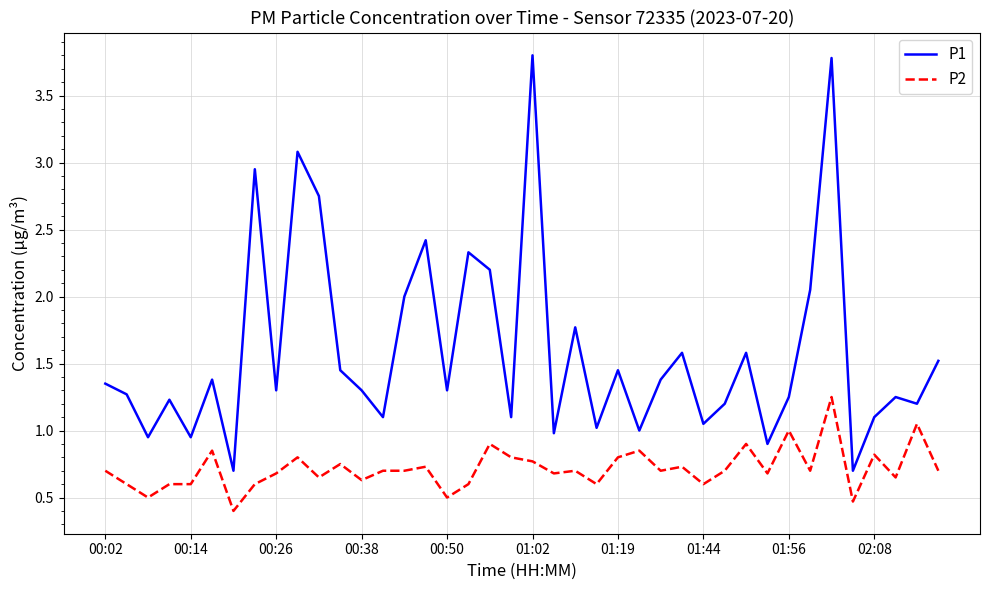

Which series has the largest total across all categories?

P1